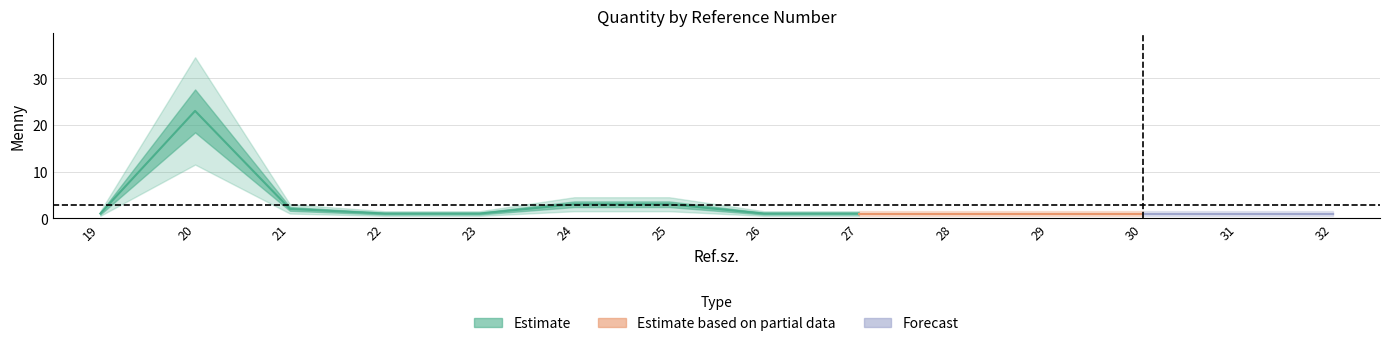

List the labels in order of value, smallest first.

19, 22, 23, 26, 27, 28, 29, 30, 31, 32, 21, 24, 25, 20